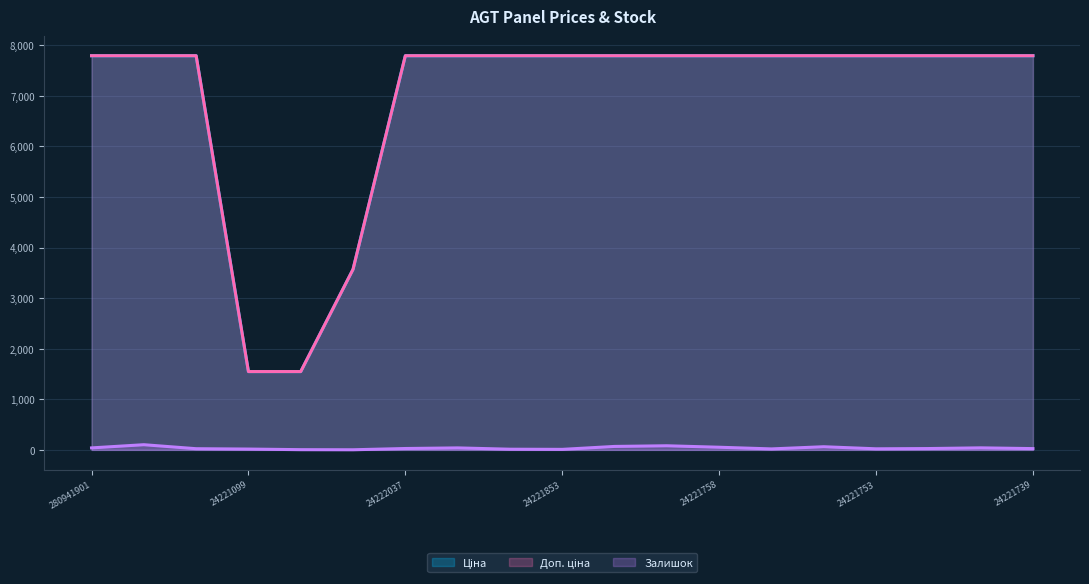

List the series in order of their peak value, highest first.

Ціна, Доп. ціна, Залишок